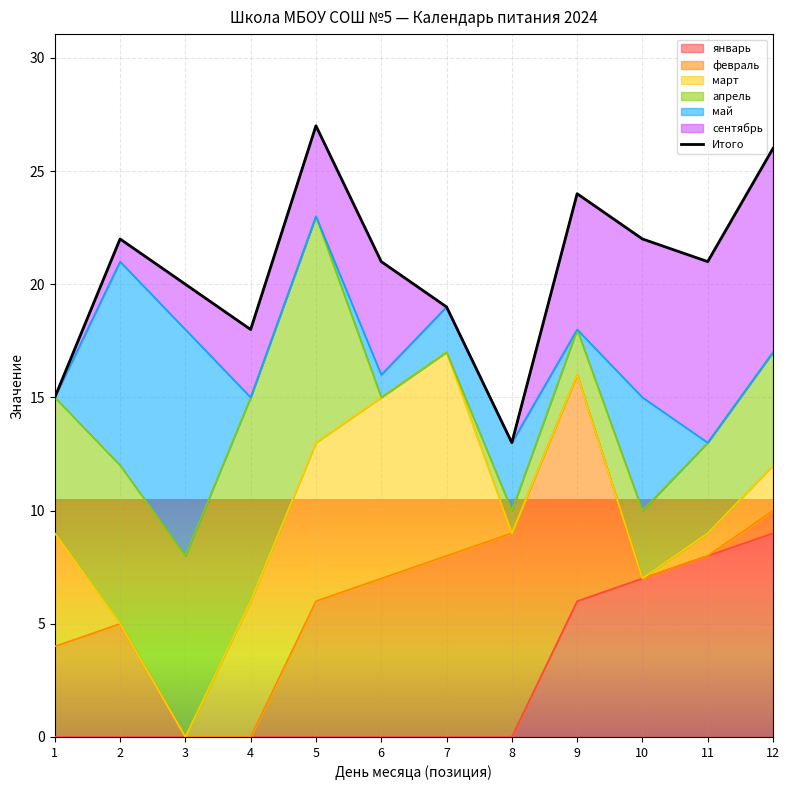

What is the value of the 1st point from the left?

15